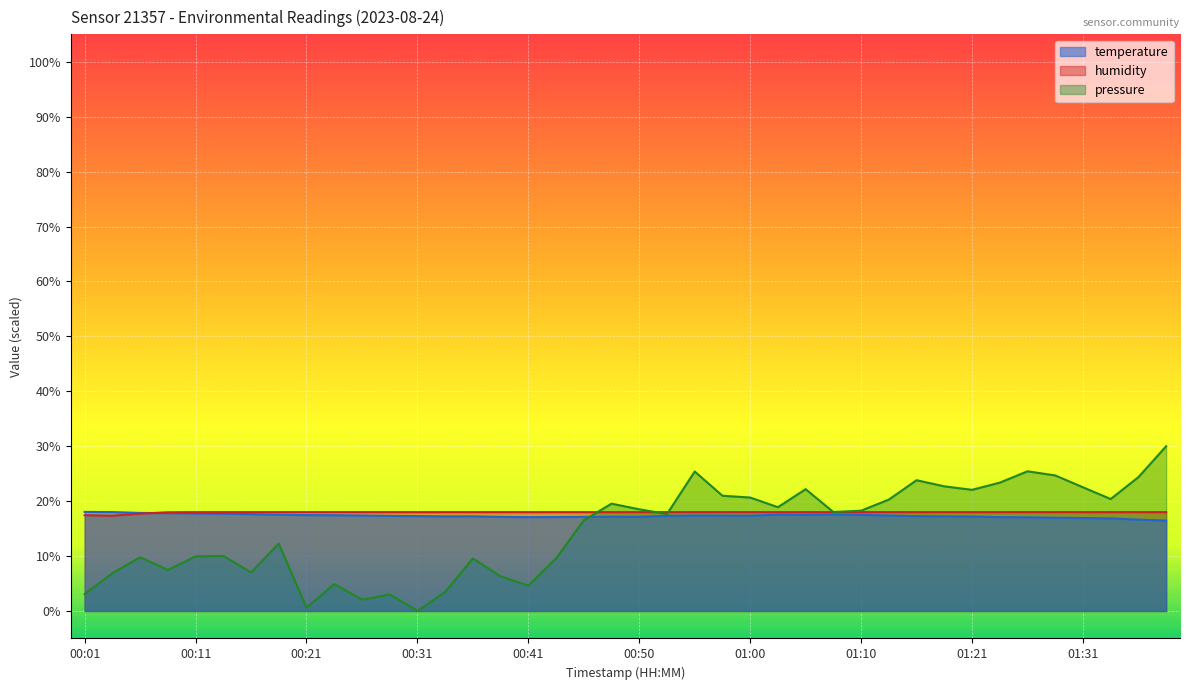

The value of temperature at 00:41 is 17.1. True or false?

True